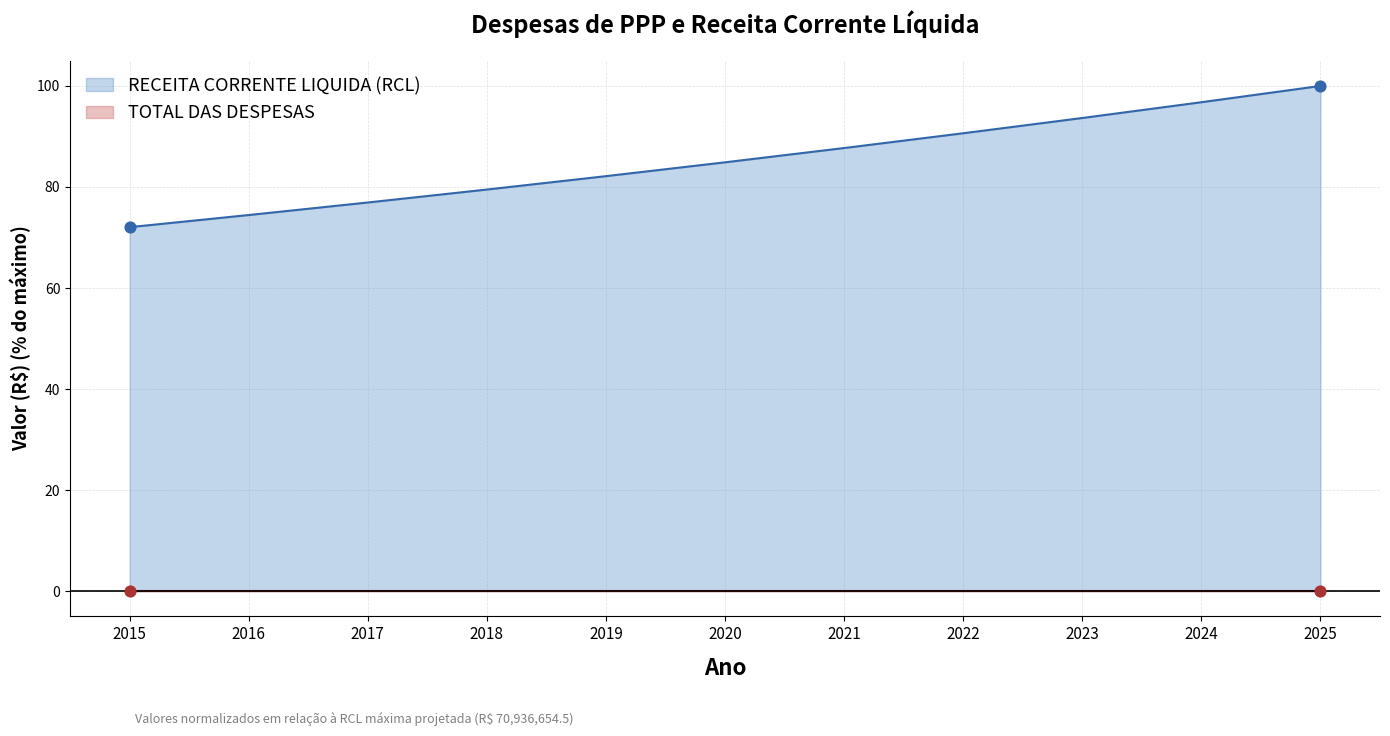

Approximately how many times larger is the value at 2022 compared to 2020?

1.1